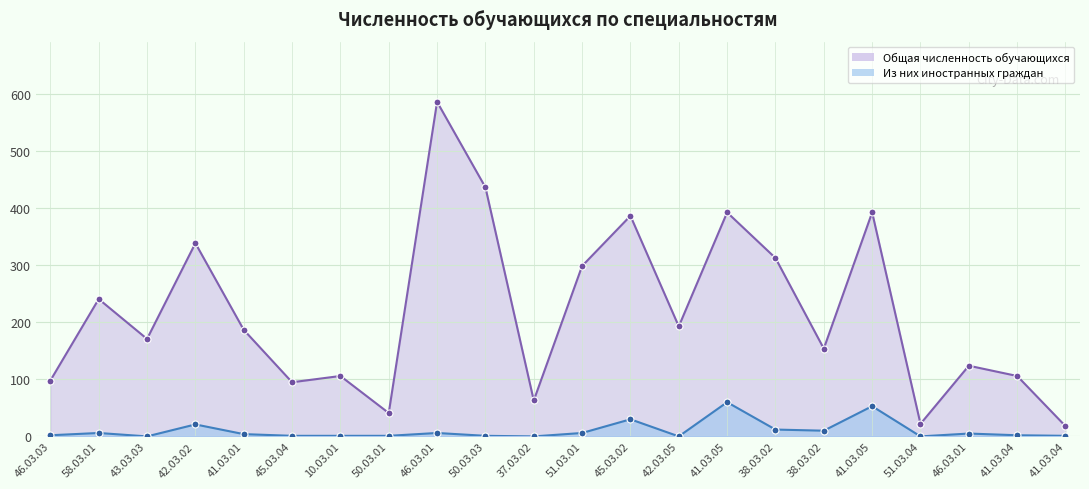

At which category does Из них иностранных граждан reach its first local valley?

43.03.03